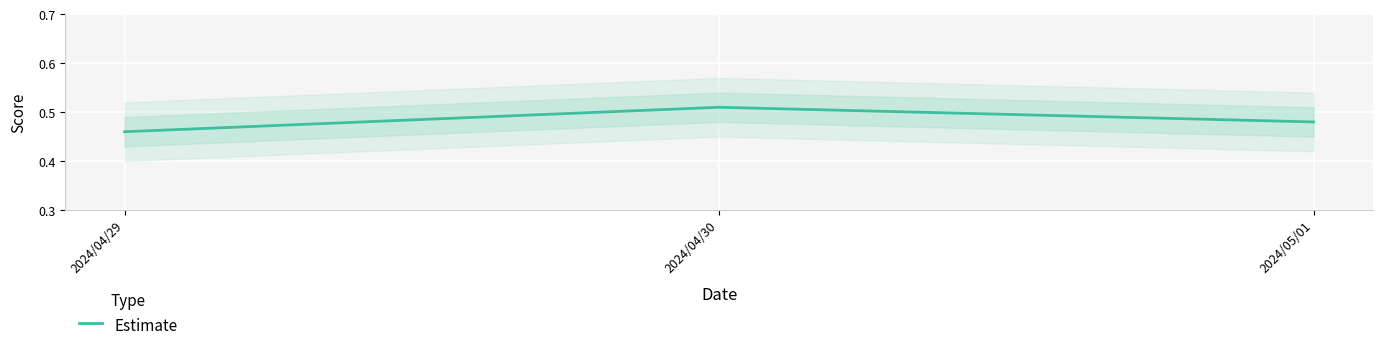

Does the chart display data point markers on the line(s)?

No